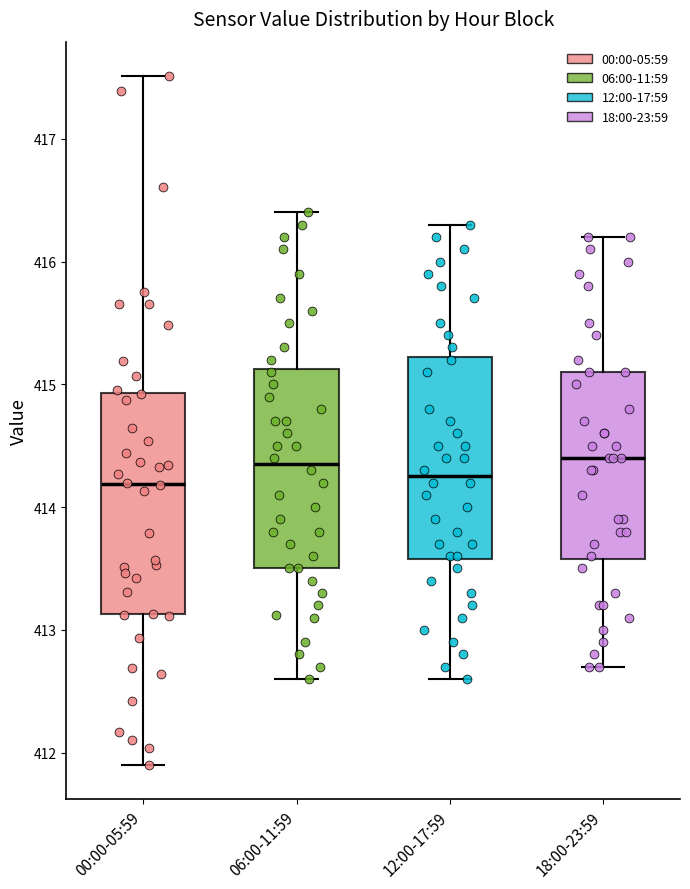

Reading left to right, transcribe this box plot: for each box, give where its median line is, the range the box spans, and where its two whiskers end, as read against the y-axis. The values are not printed on the chart, so give them approximately, as read against the axis.

00:00-05:59: median 414.2, box 413.1 to 414.9, whiskers 411.9 to 417.5
06:00-11:59: median 414.4, box 413.5 to 415.1, whiskers 412.6 to 416.4
12:00-17:59: median 414.3, box 413.6 to 415.2, whiskers 412.6 to 416.3
18:00-23:59: median 414.4, box 413.6 to 415.1, whiskers 412.7 to 416.2